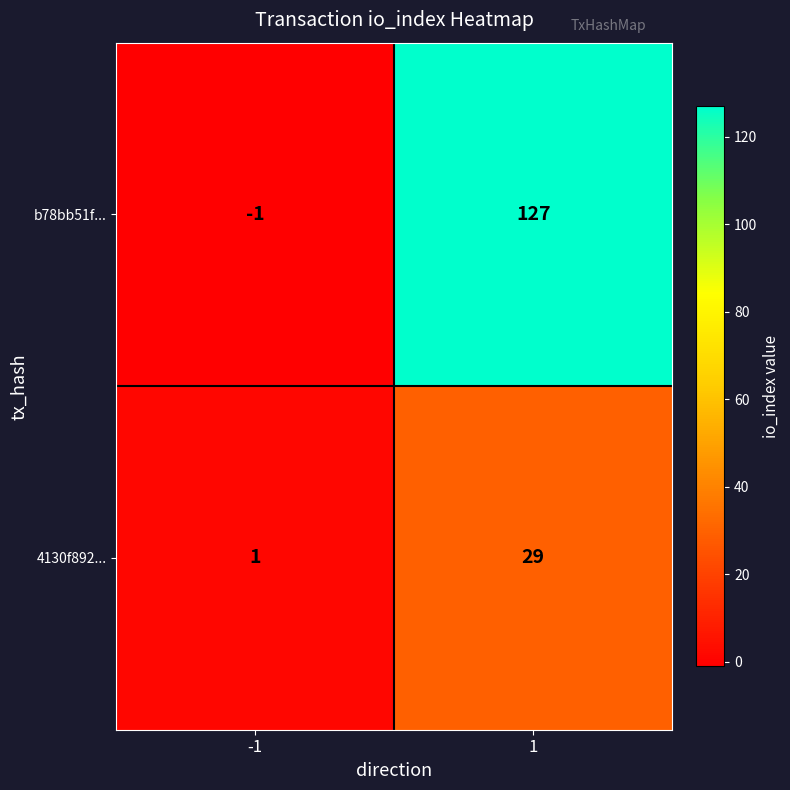

What is the maximum value shown in the chart?

127